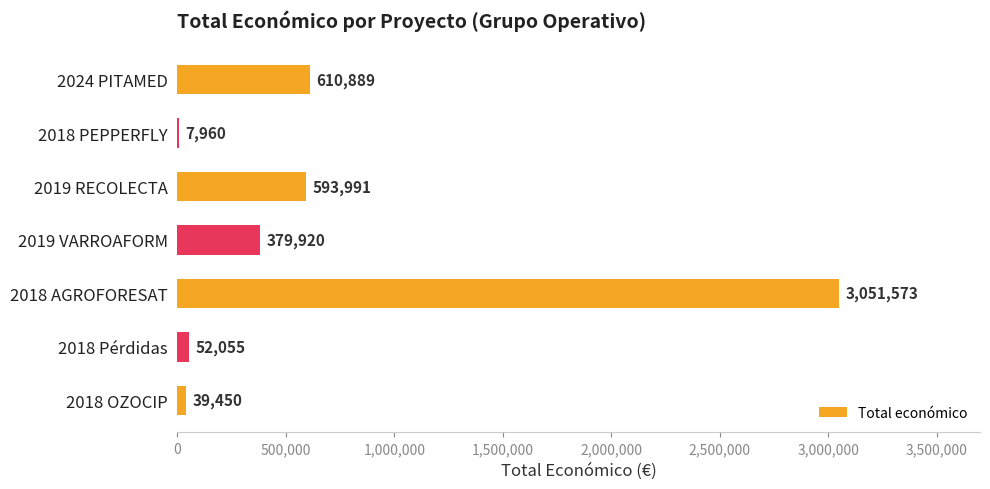

Reading bottom to top, extract all data points from this chart.

2018 OZOCIP=39450	2018 Pérdidas=52055	2018 AGROFORESAT=3051573	2019 VARROAFORM=379920	2019 RECOLECTA=593991	2018 PEPPERFLY=7960	2024 PITAMED=610889